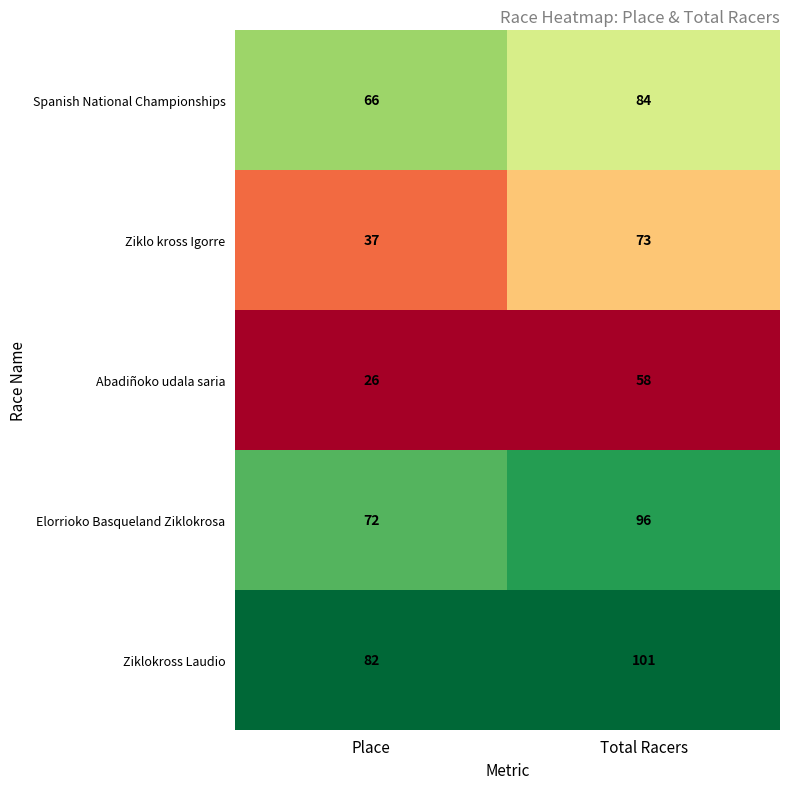

Is it true that Elorrioko Basqueland Ziklokrosa equals 72 at Place?

True